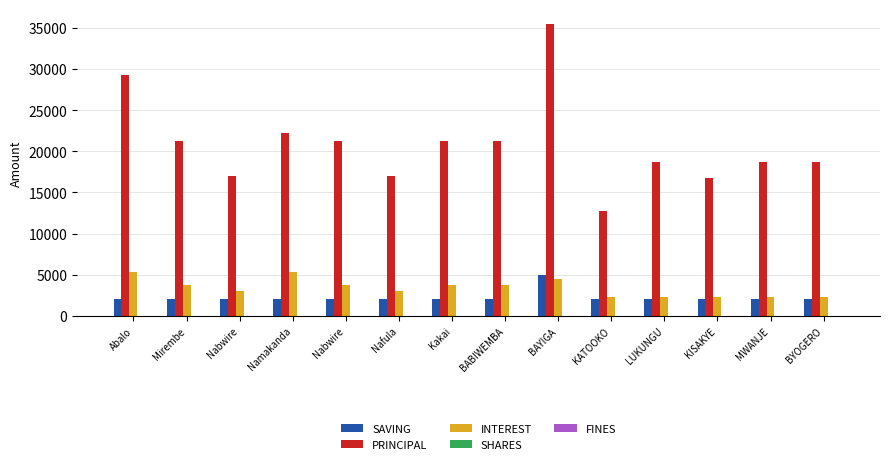

Rank the series at Nabwire from highest to lowest value.

PRINCIPAL, INTEREST, SAVING, SHARES, FINES